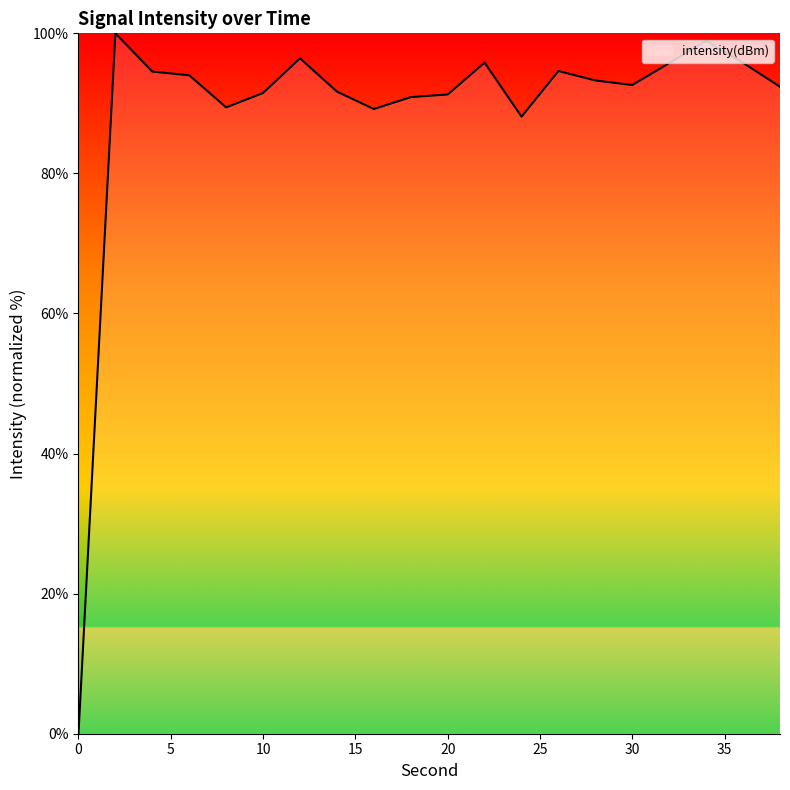

What is the greatest value displayed?

100.0